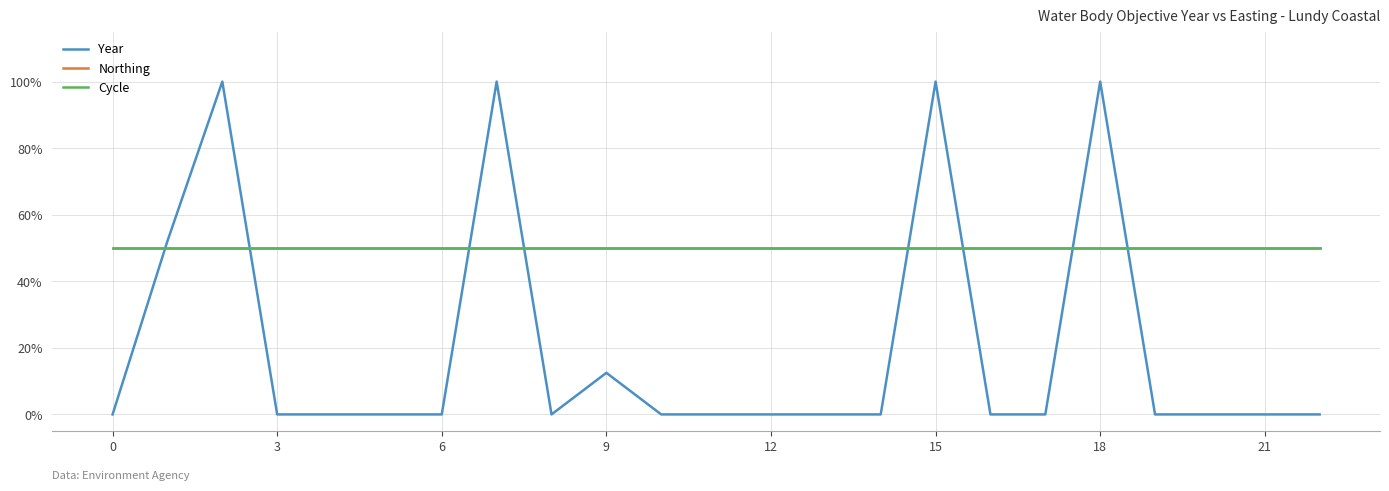

Is this an area chart (filled region under the line)?

No